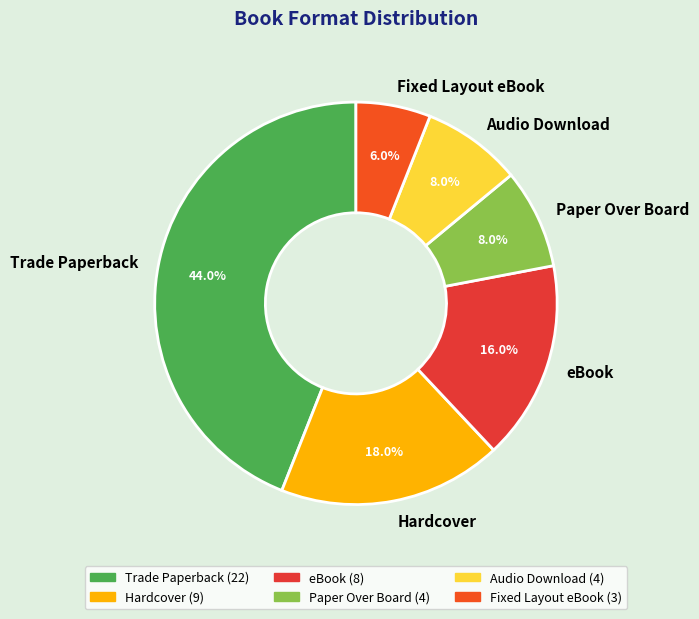

Does Audio Download account for over 50% of the chart?

No